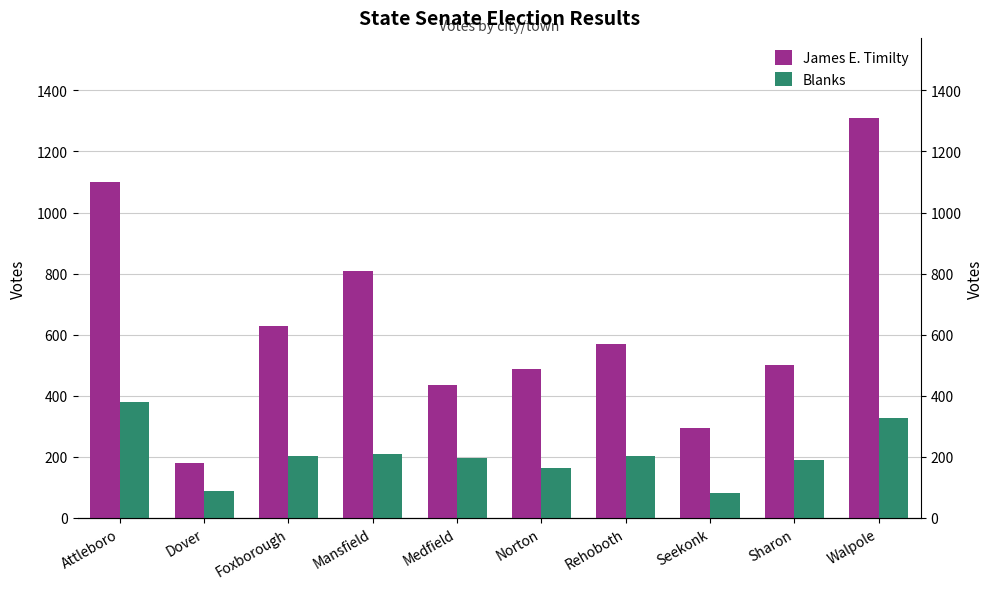

Count the number of categories in the chart.

10